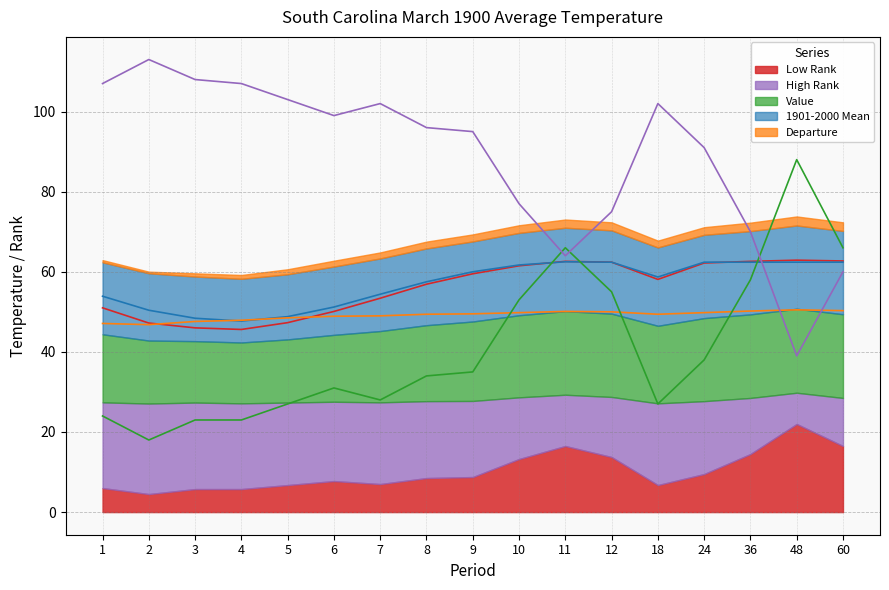

Between 60 and 6, which is larger?

60